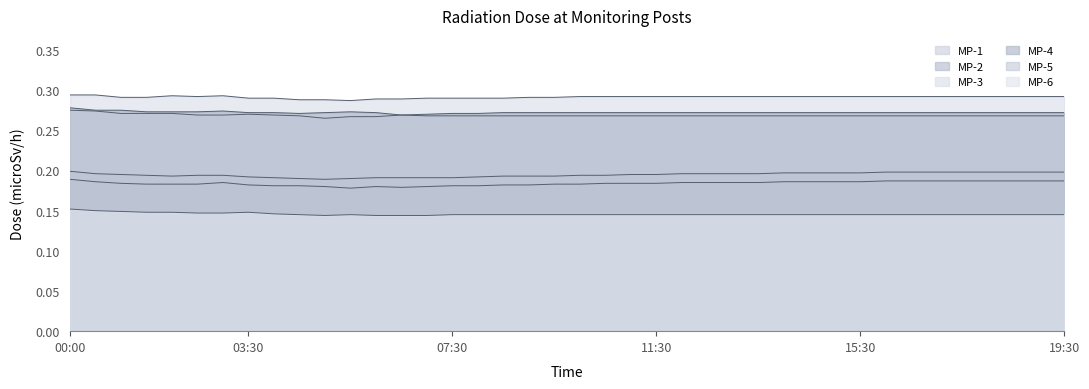

What is the label of the 31st point from the right?

04:30